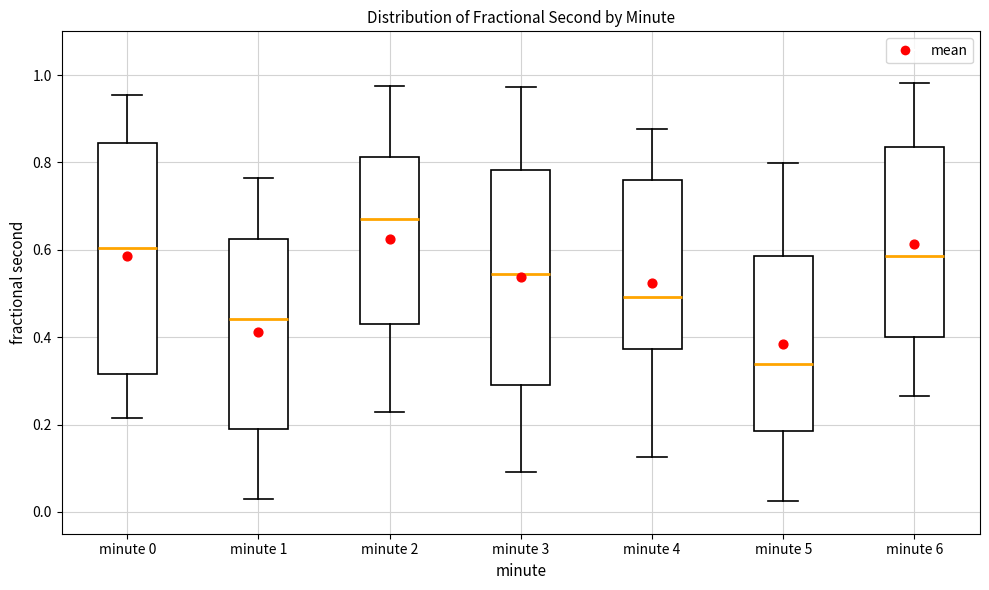

Reading left to right, transcribe this box plot: for each box, give where its median line is, the range the box spans, and where its two whiskers end, as read against the y-axis. The values are not printed on the chart, so give them approximately, as read against the axis.

minute 0: median 0.60, box 0.32 to 0.84, whiskers 0.22 to 0.96
minute 1: median 0.44, box 0.18 to 0.62, whiskers 0.02 to 0.76
minute 2: median 0.68, box 0.42 to 0.82, whiskers 0.22 to 0.98
minute 3: median 0.54, box 0.30 to 0.78, whiskers 0.10 to 0.98
minute 4: median 0.50, box 0.38 to 0.76, whiskers 0.12 to 0.88
minute 5: median 0.34, box 0.18 to 0.58, whiskers 0.02 to 0.80
minute 6: median 0.58, box 0.40 to 0.84, whiskers 0.26 to 0.98